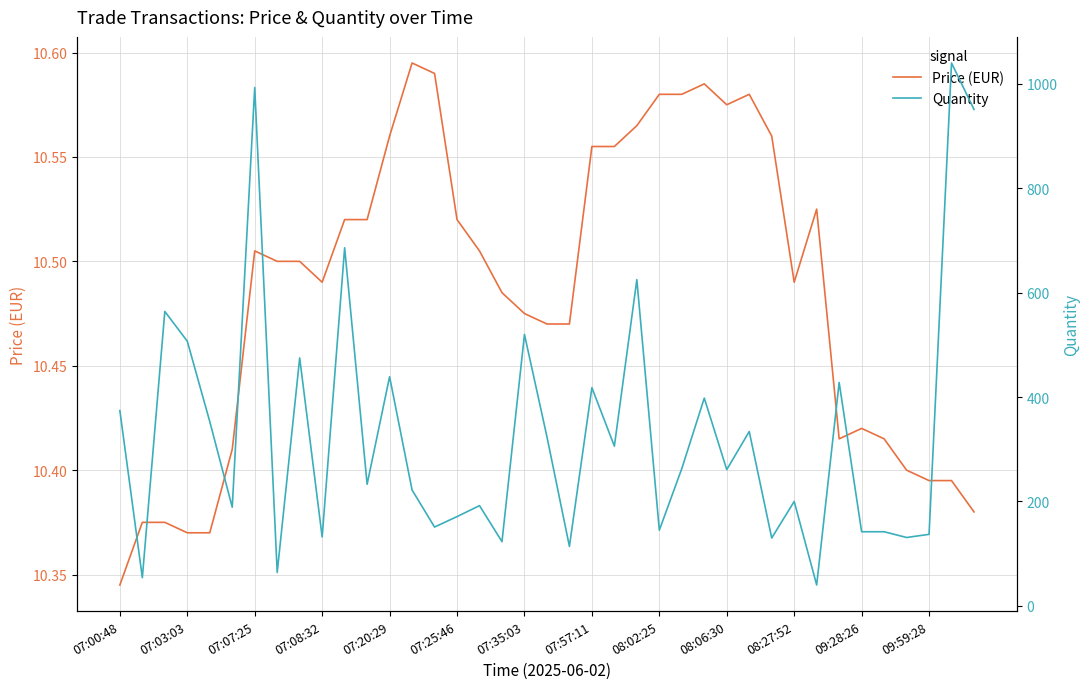

What is the sum of all Quantity values?

12971.0